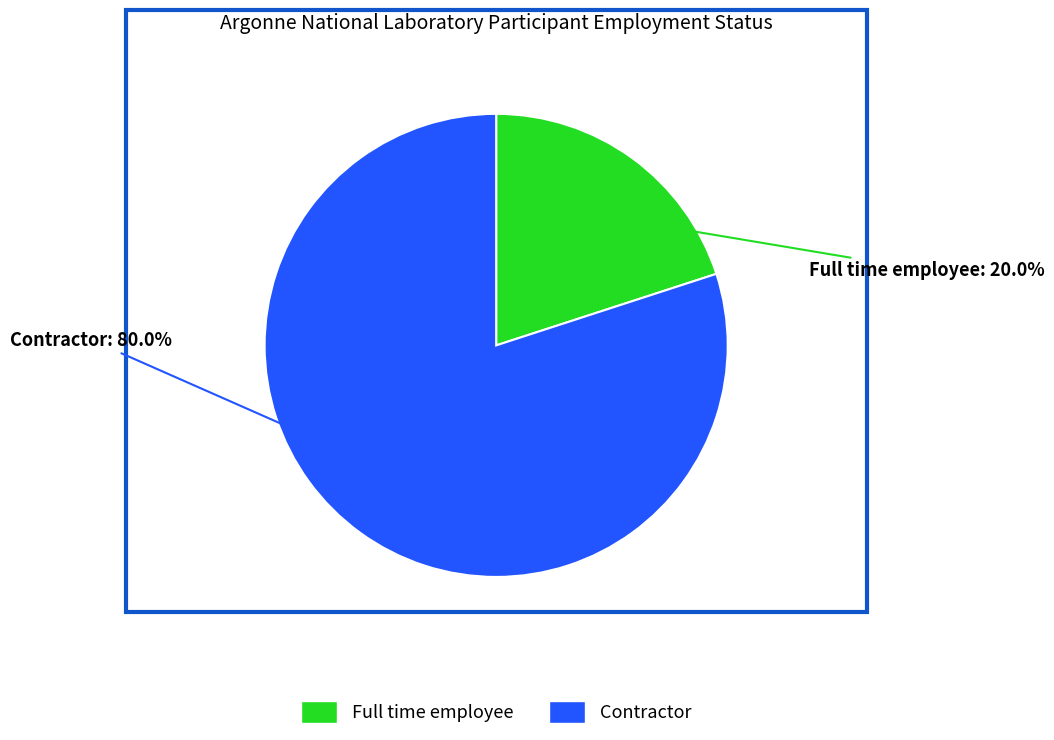

Count the number of slices in the pie.

2